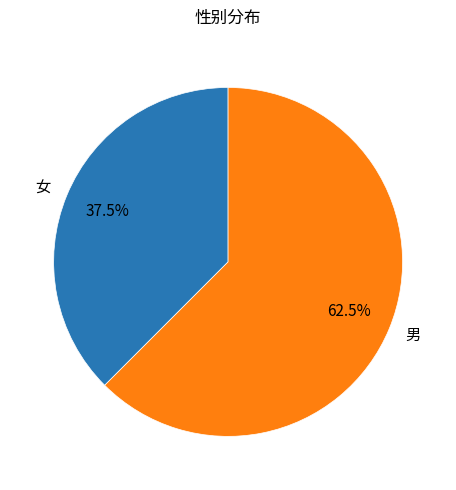

Is 女 the majority of the pie?

No